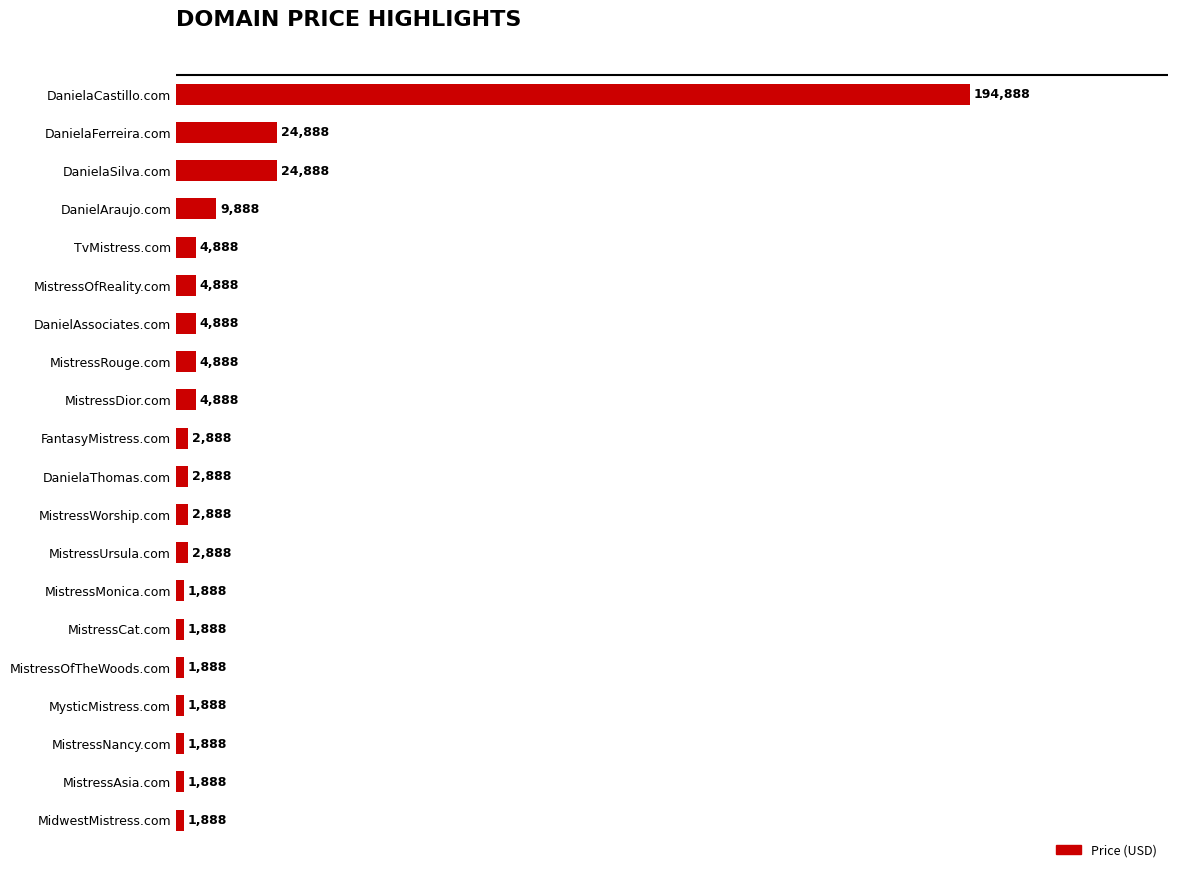

What is the ratio of the value at MistressAsia.com to the value at MistressNancy.com?

1.0